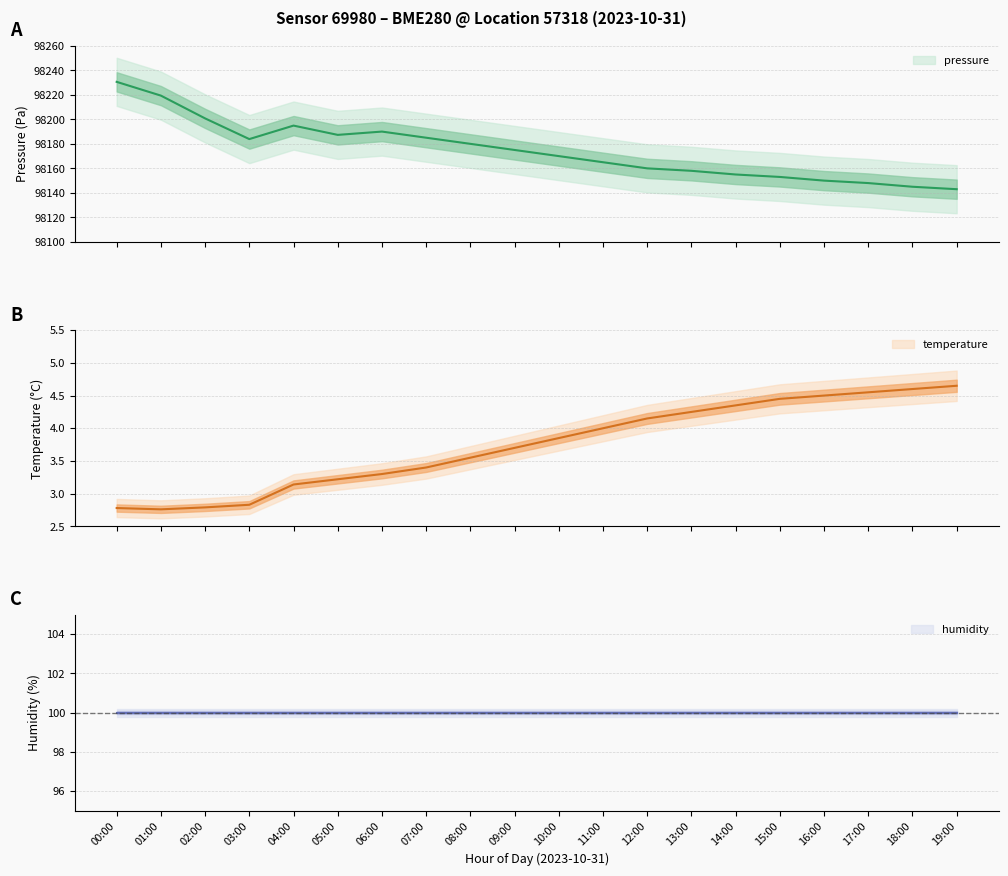

How many values in the temperature series are below 3?

4